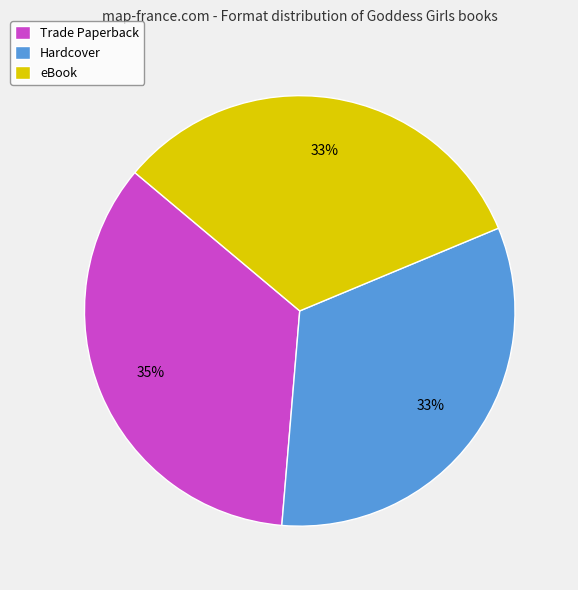

Does Trade Paperback account for over 50% of the chart?

No